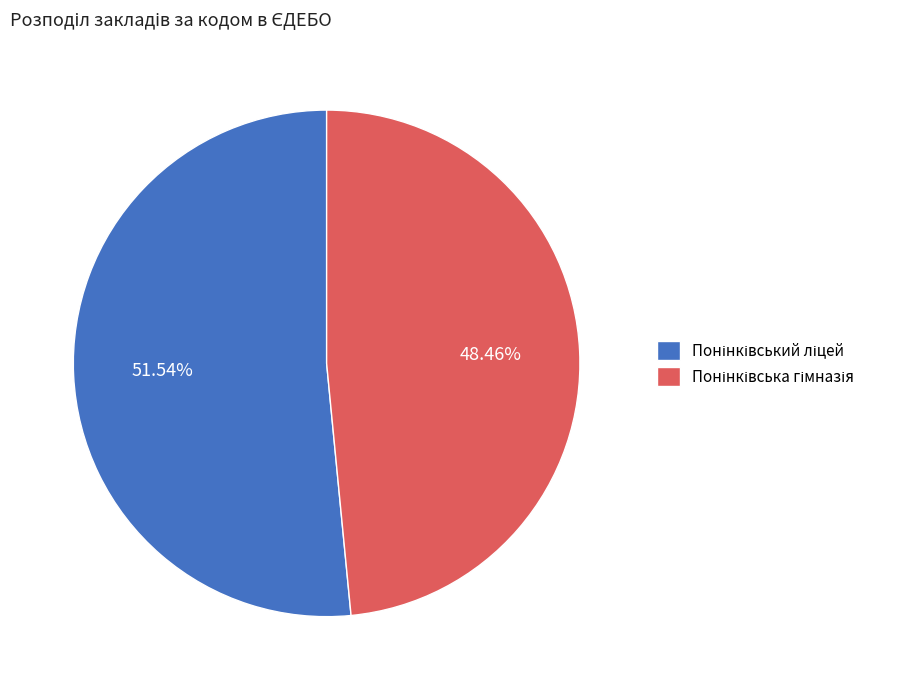

Is there a majority slice in this chart?

Yes